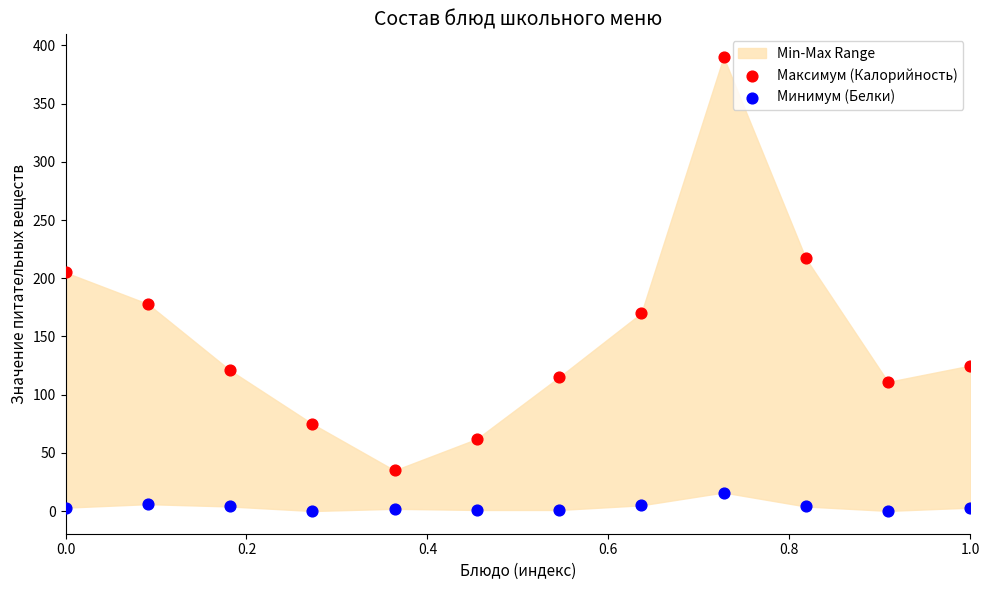

Which series contains the lowest Y value?

Минимум (Белки)